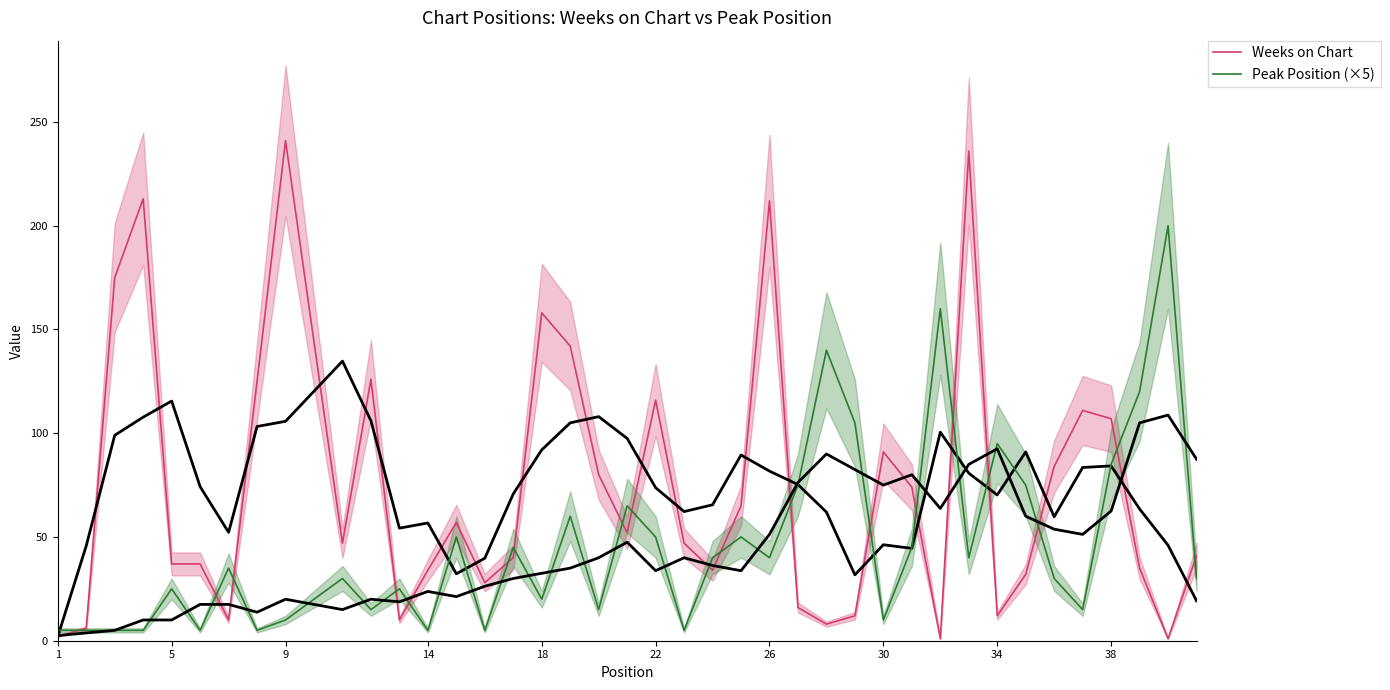

Is it true that Peak Position (×5) equals 3 at 34?

False